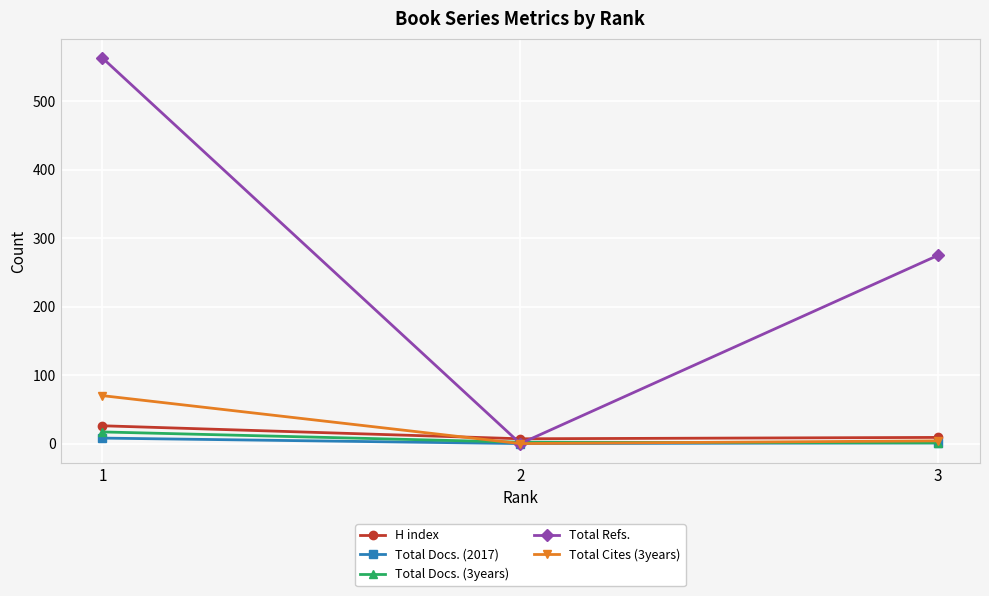

What is the average value of the Total Refs. series?

279